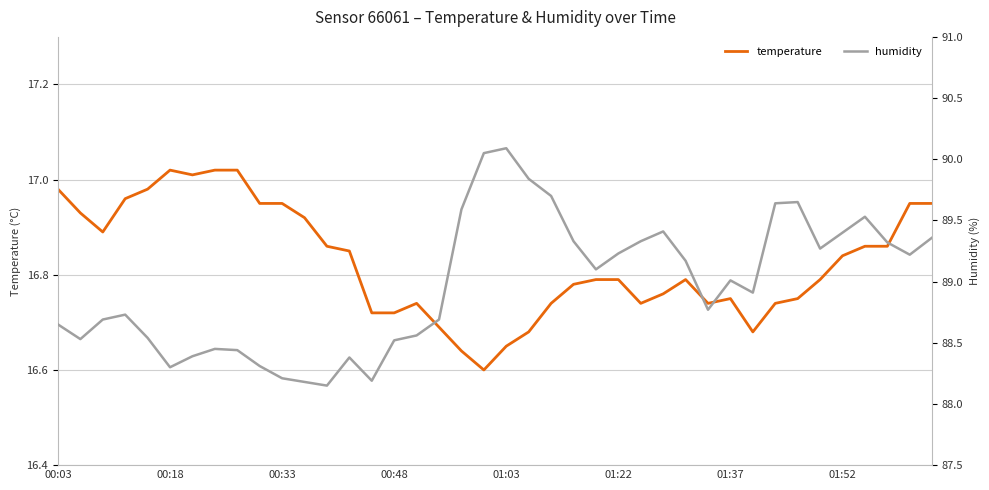

How many data points in humidity are above 89?

20